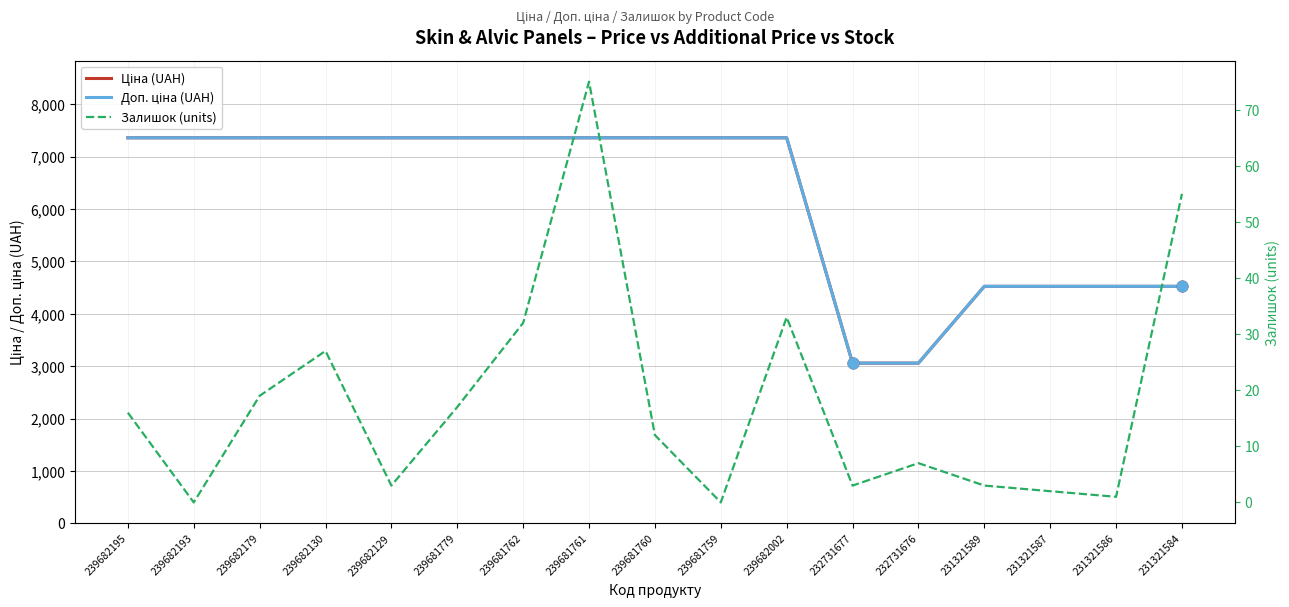

Which series contains the highest Y value?

Ціна (UAH)